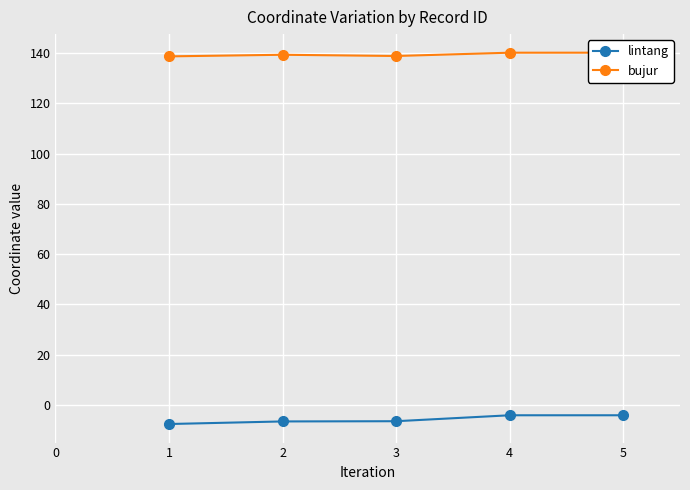

Is it true that lintang equals -2.6 at 4?

False